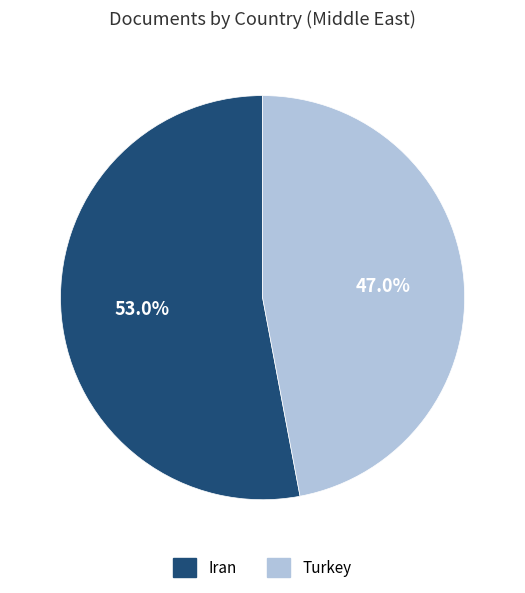

What is the ratio of the value at Turkey to the value at Iran?

0.9